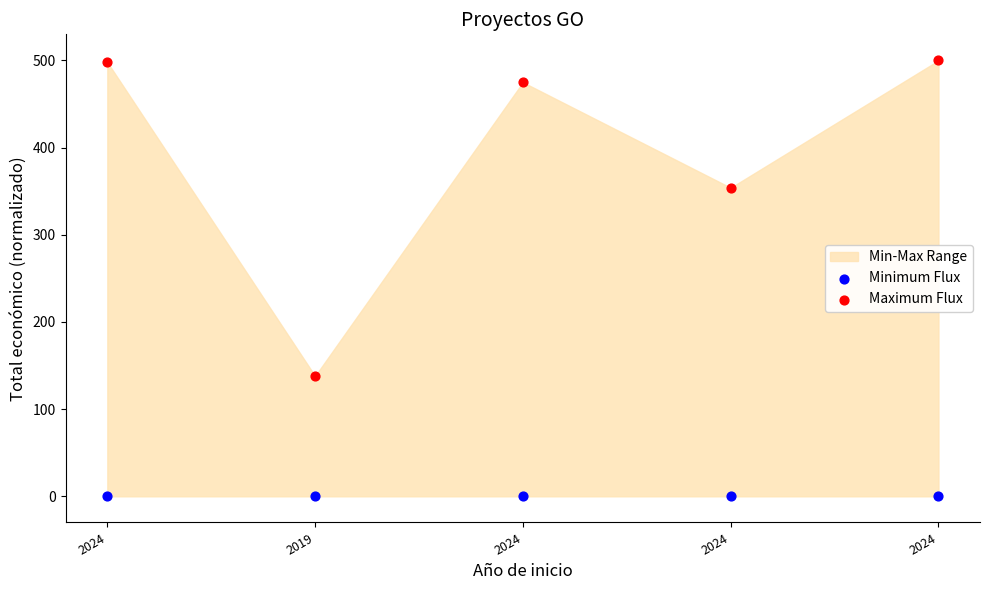

Which series contains the lowest Y value?

Minimum Flux